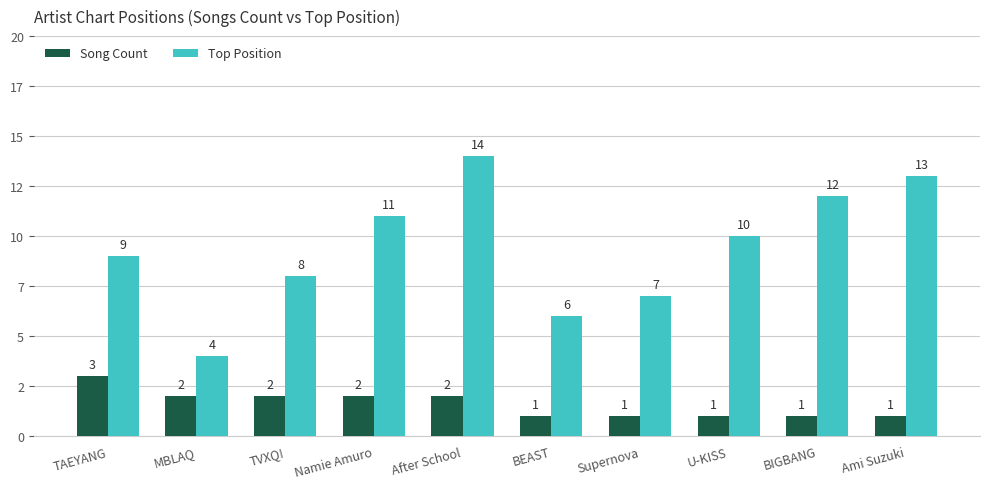

Which series changed the most between After School and BIGBANG?

Top Position